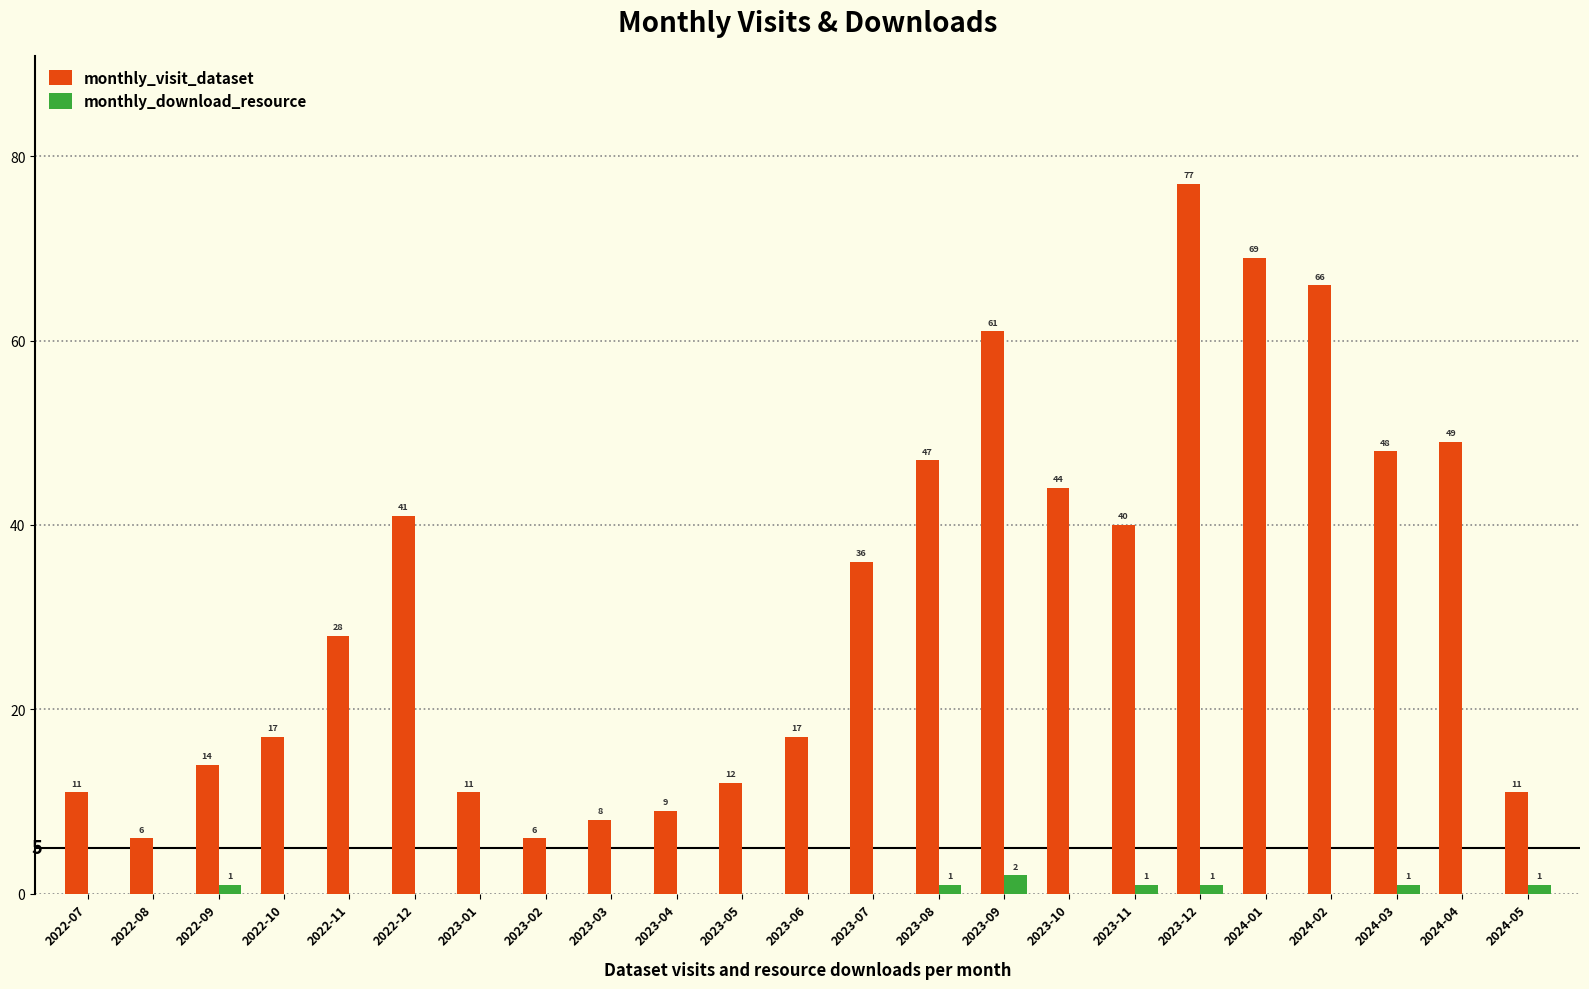

Reading left to right, what are all the values shown in this chart?

monthly_visit_dataset: 2022-07=11	2022-08=6	2022-09=14	2022-10=17	2022-11=28	2022-12=41	2023-01=11	2023-02=6	2023-03=8	2023-04=9	2023-05=12	2023-06=17	2023-07=36	2023-08=47	2023-09=61	2023-10=44	2023-11=40	2023-12=77	2024-01=69	2024-02=66	2024-03=48	2024-04=49	2024-05=11
monthly_download_resource: 2022-07=0	2022-08=0	2022-09=1	2022-10=0	2022-11=0	2022-12=0	2023-01=0	2023-02=0	2023-03=0	2023-04=0	2023-05=0	2023-06=0	2023-07=0	2023-08=1	2023-09=2	2023-10=0	2023-11=1	2023-12=1	2024-01=0	2024-02=0	2024-03=1	2024-04=0	2024-05=1